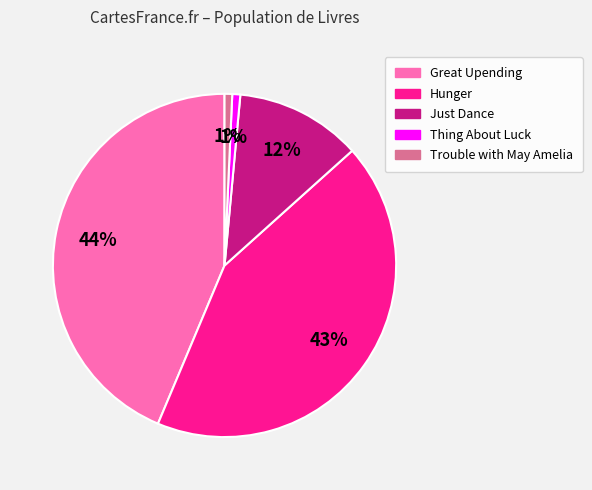

To the nearest percent, what percentage of the pie is Great Upending?

44%